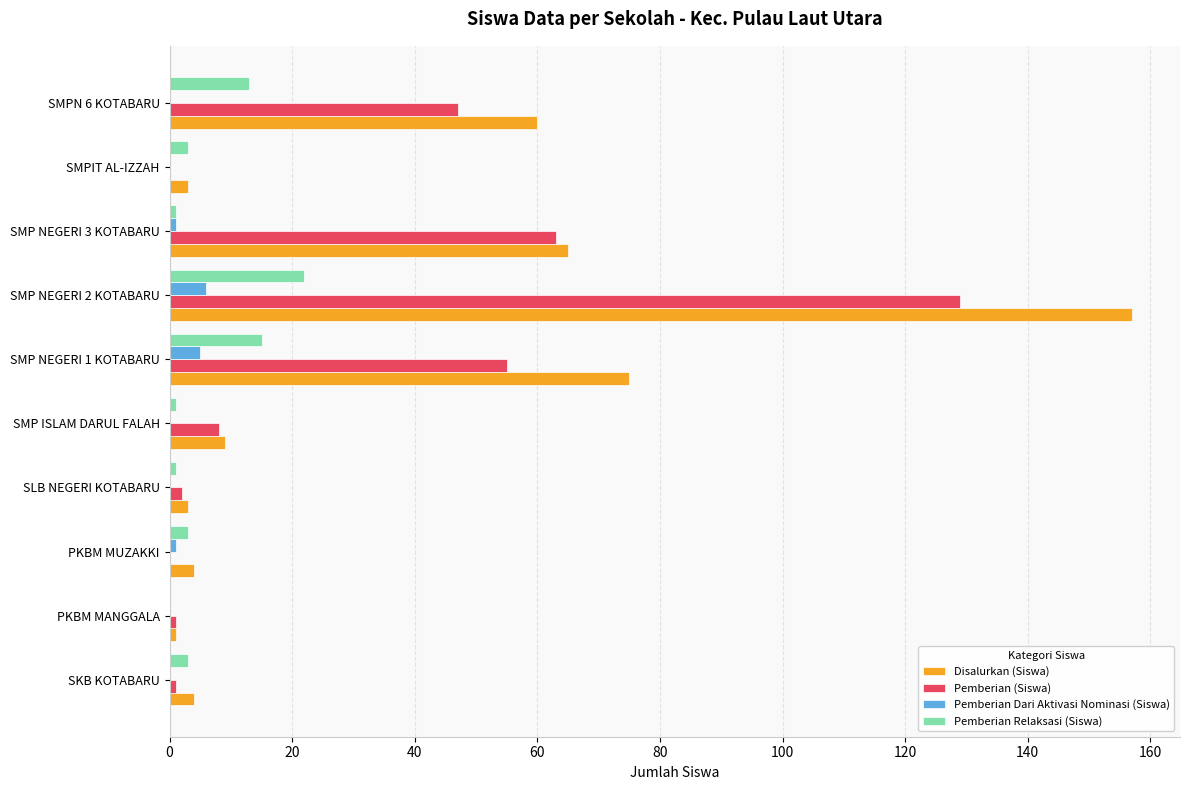

Where is Pemberian Relaksasi (Siswa) nearest to the value 11?

SMPN 6 KOTABARU